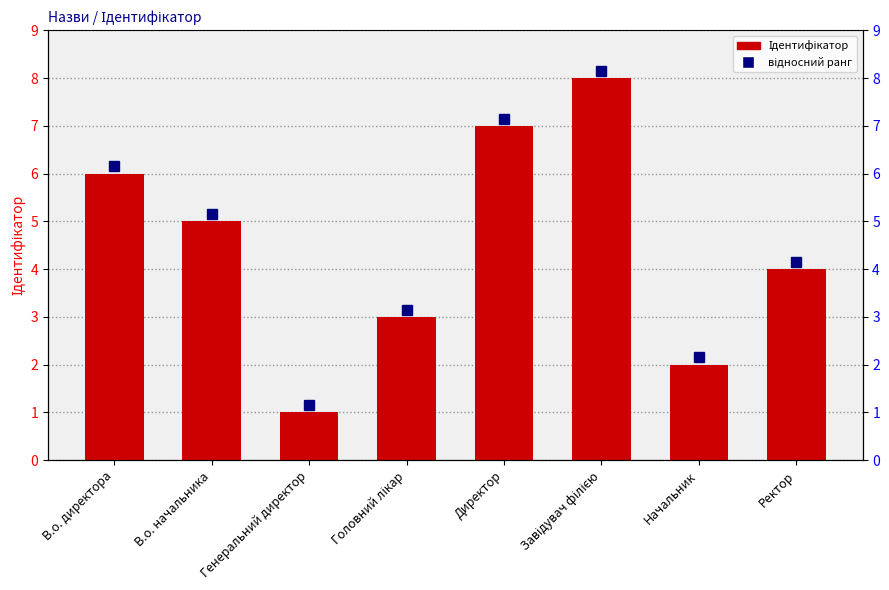

Does the chart contain any negative values?

No